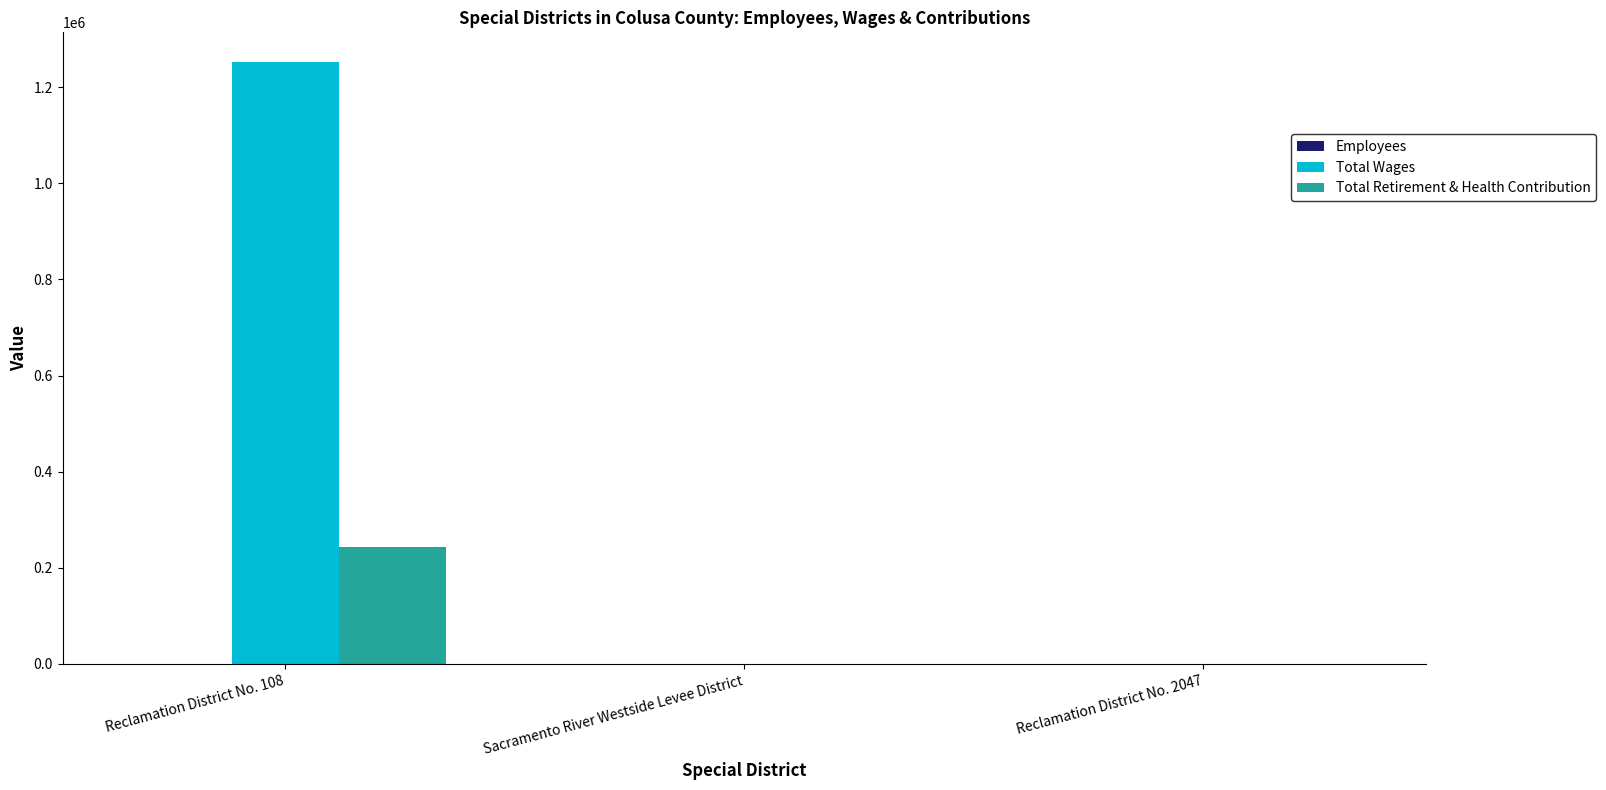

What is the average value of the Total Wages series?

417305